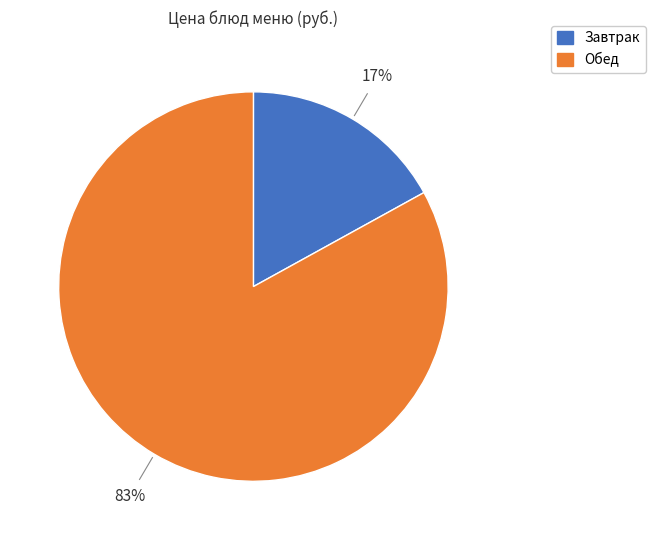

To the nearest percent, what is the average slice percentage?

50%